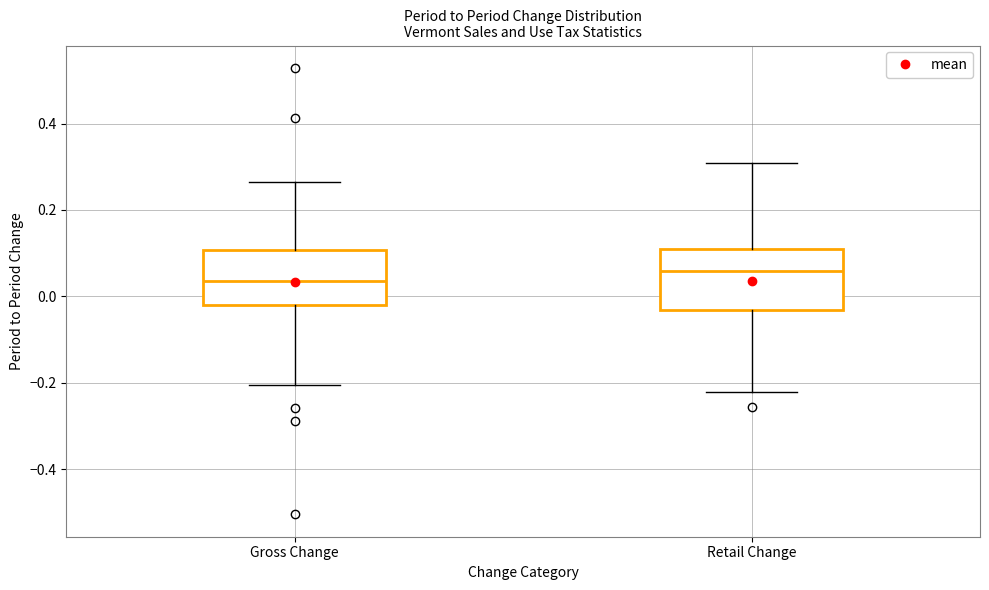

Reading left to right, transcribe this box plot: for each box, give where its median line is, the range the box spans, and where its two whiskers end, as read against the y-axis. The values are not printed on the chart, so give them approximately, as read against the axis.

Gross Change: median 0.04, box -0.02 to 0.10, whiskers -0.20 to 0.26
Retail Change: median 0.06, box -0.04 to 0.12, whiskers -0.22 to 0.30